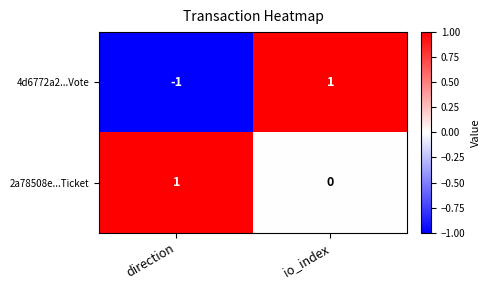

Which label corresponds to the smallest value in the chart?

direction